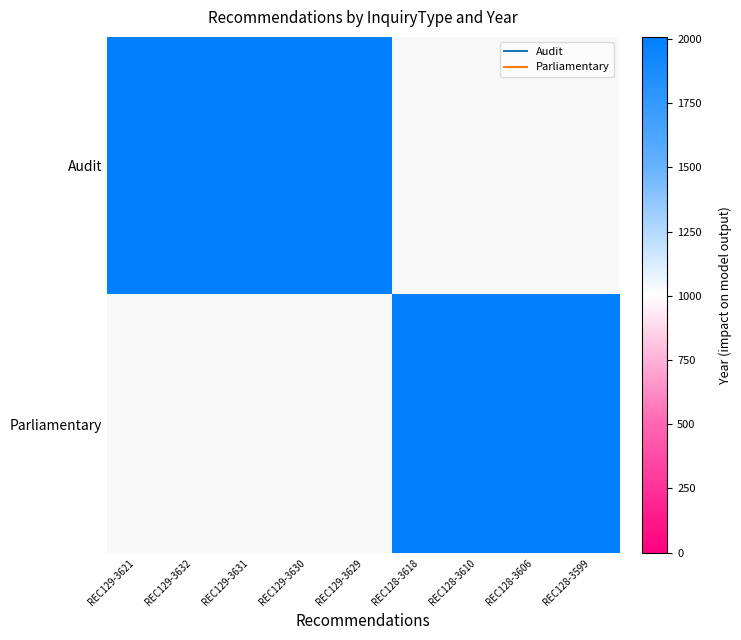

What is the approximate value of Audit at REC129-3632, to the nearest 100?

2000